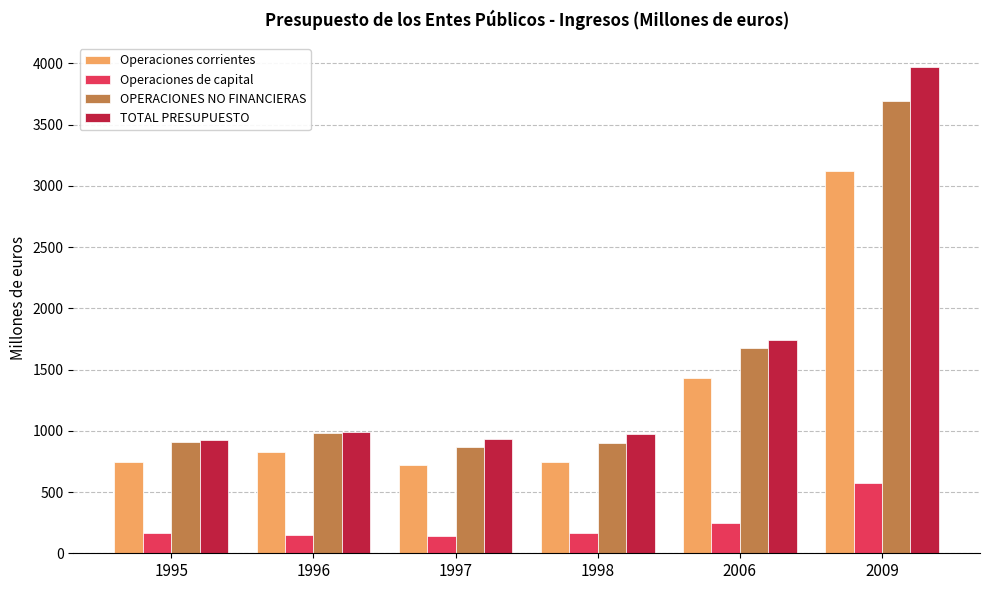

What is the average value of the OPERACIONES NO FINANCIERAS series?

1505.3